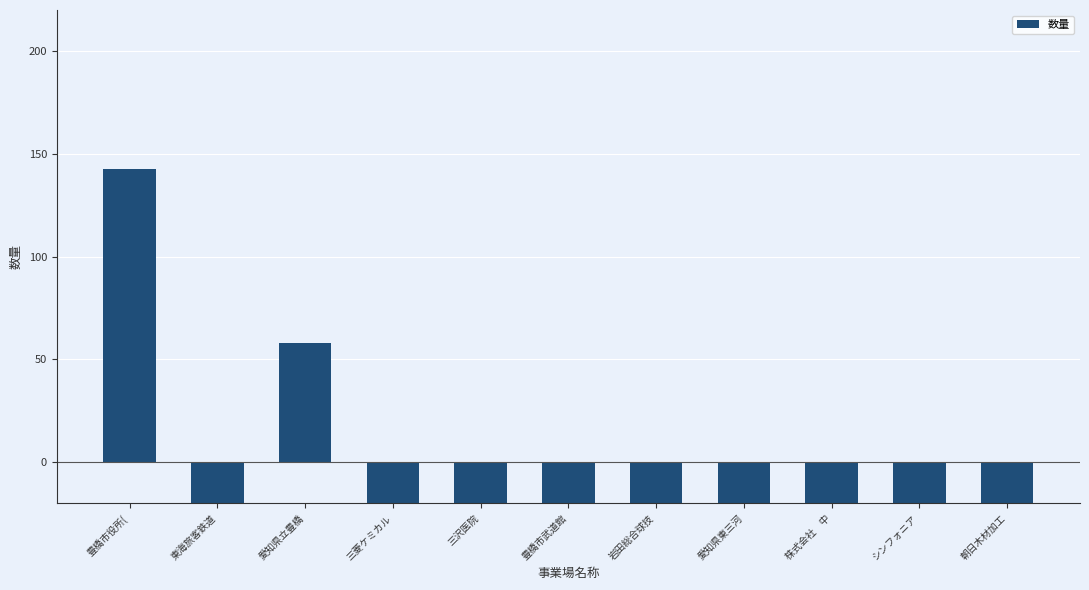

Rank the categories by value from highest to lowest.

豊橋市役所(, 愛知県立豊橋, 愛知県東三河, 東海旅客鉄道, 三菱ケミカル, 三沢医院, 豊橋市武道館, 岩田総合球技, 株式会社　中, シンフォニア, 朝日木材加工